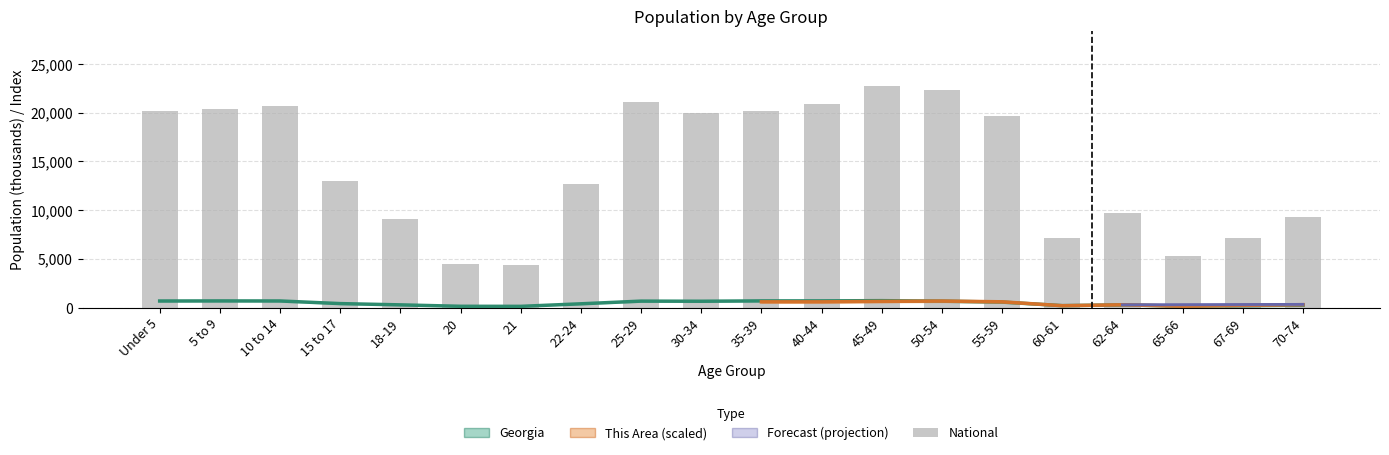

Between 25-29 and 10 to 14, which is larger?

10 to 14